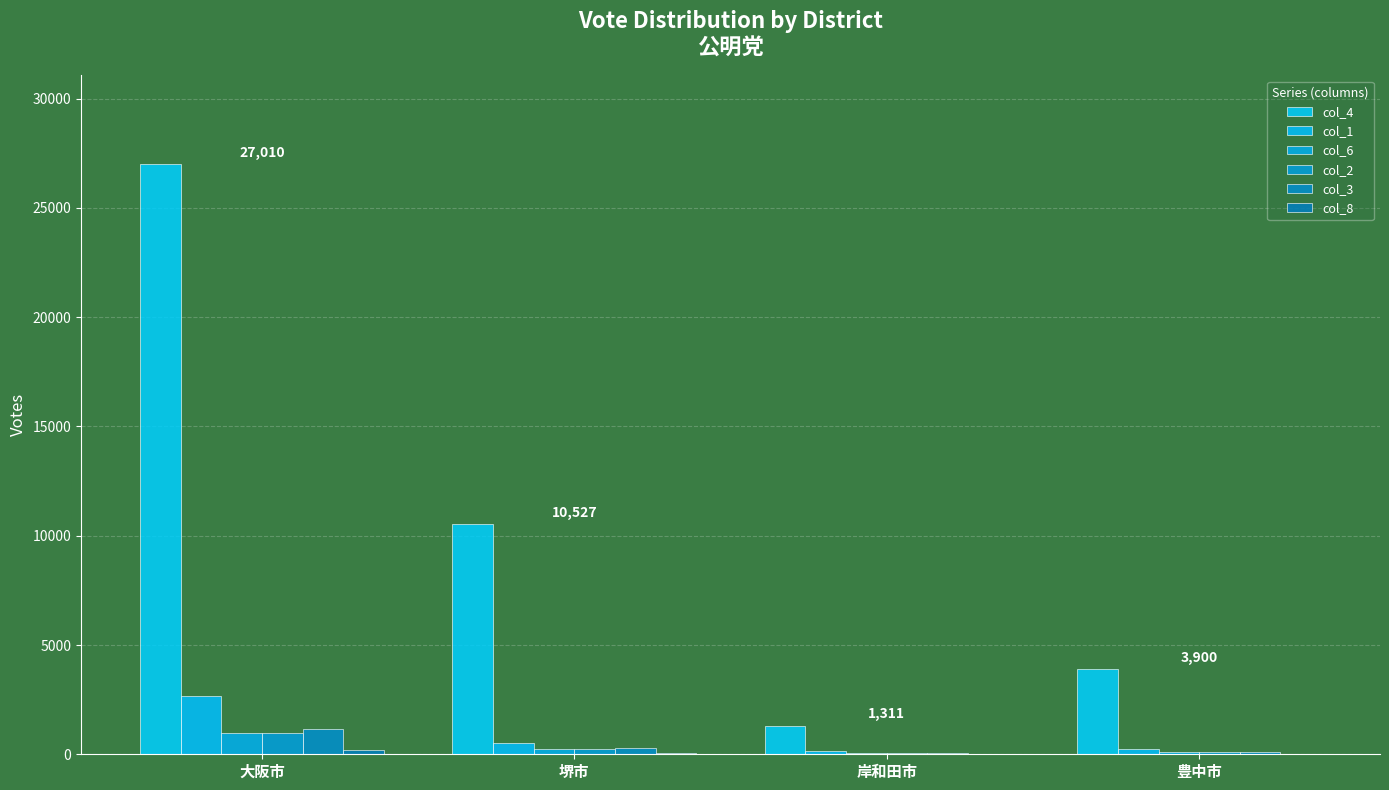

Are the bars horizontal?

No